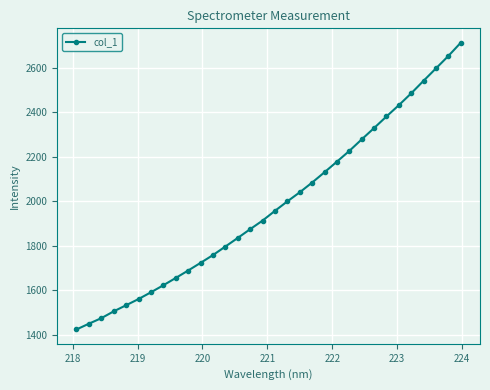

How many lines are shown in the chart?

1